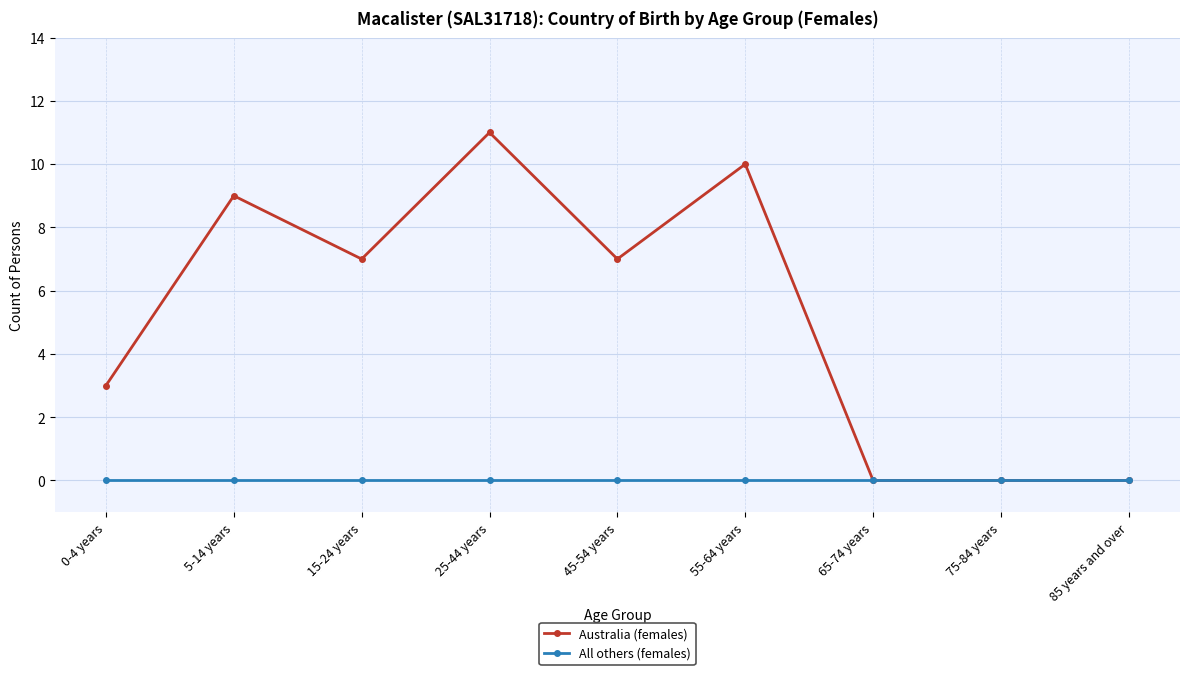

What is the total value across all series at 5-14 years?

9